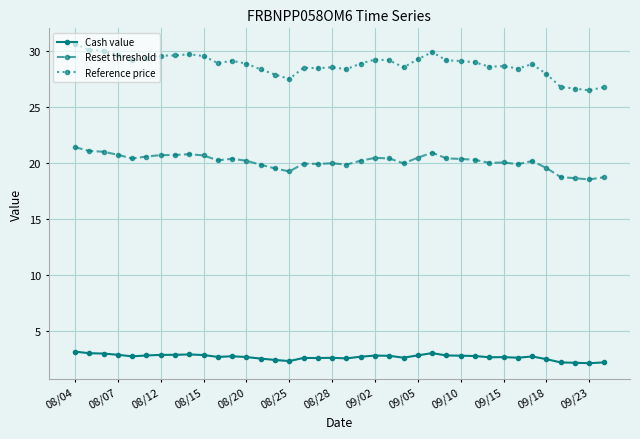

What is the greatest value displayed?

30.6